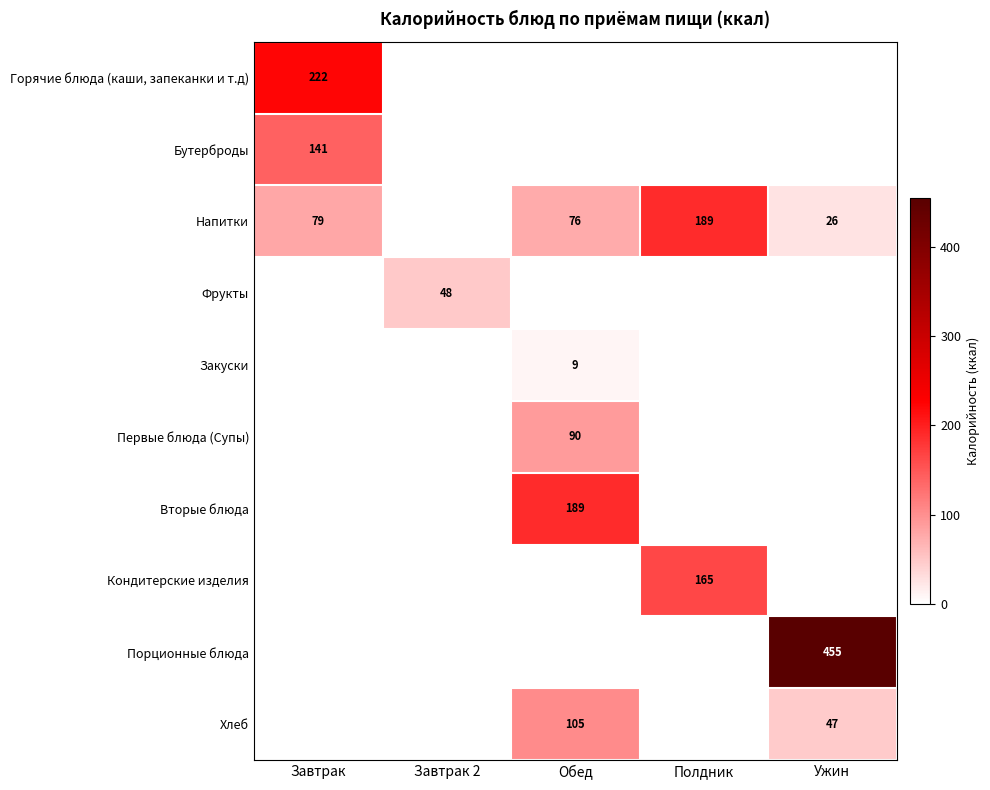

Between Полдник and Ужин, which series saw the biggest shift?

Порционные блюда